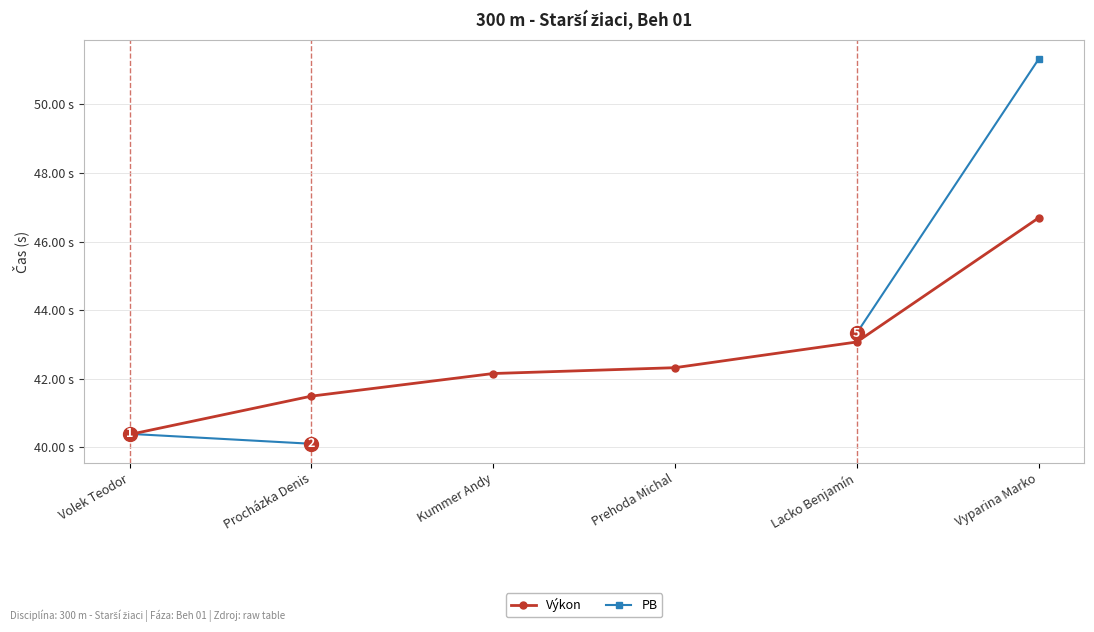

What is the difference between the highest and lowest values at Lacko Benjamín?

0.3